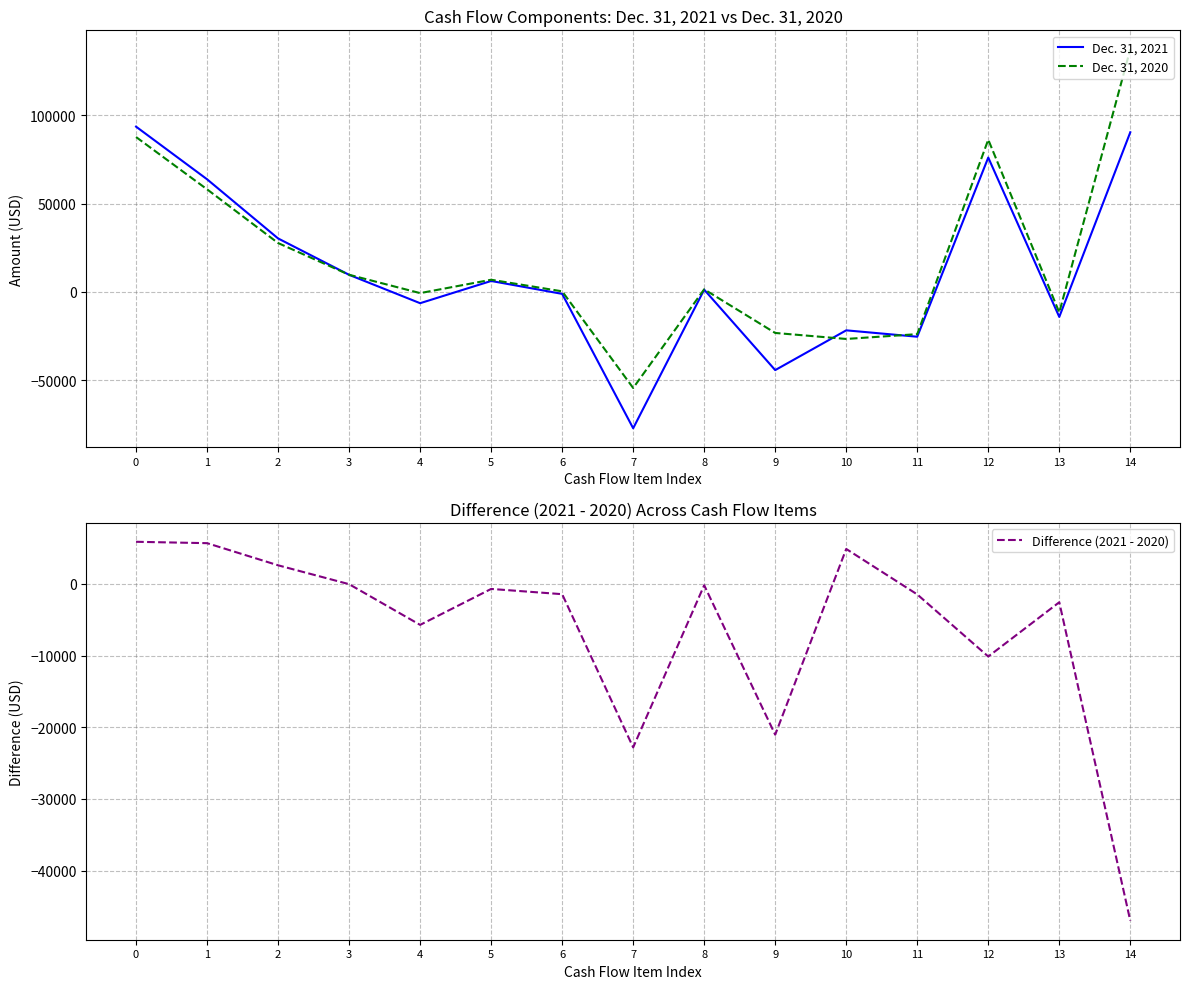

True or false: Difference (2021 - 2020) has more than 2 points higher than both neighbors.

True